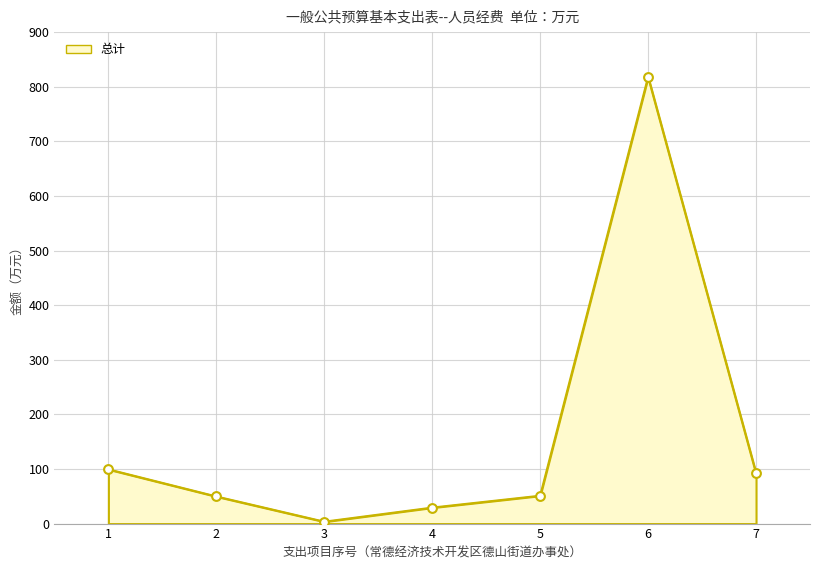

Approximately how many times larger is the value at 5 compared to 4?

1.7